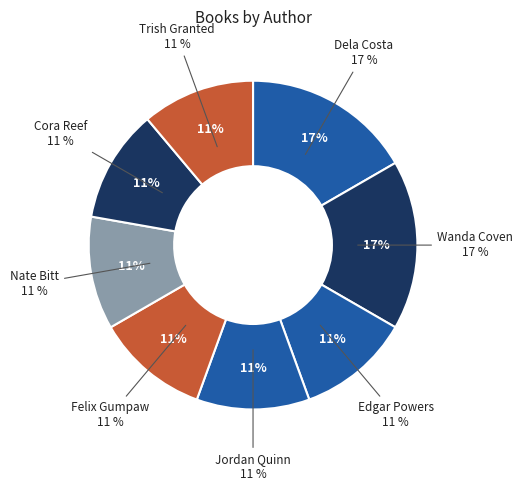

Rank the categories by value from lowest to highest.

Edgar Powers, Jordan Quinn, Felix Gumpaw, Nate Bitt, Cora Reef, Trish Granted, Dela Costa, Wanda Coven